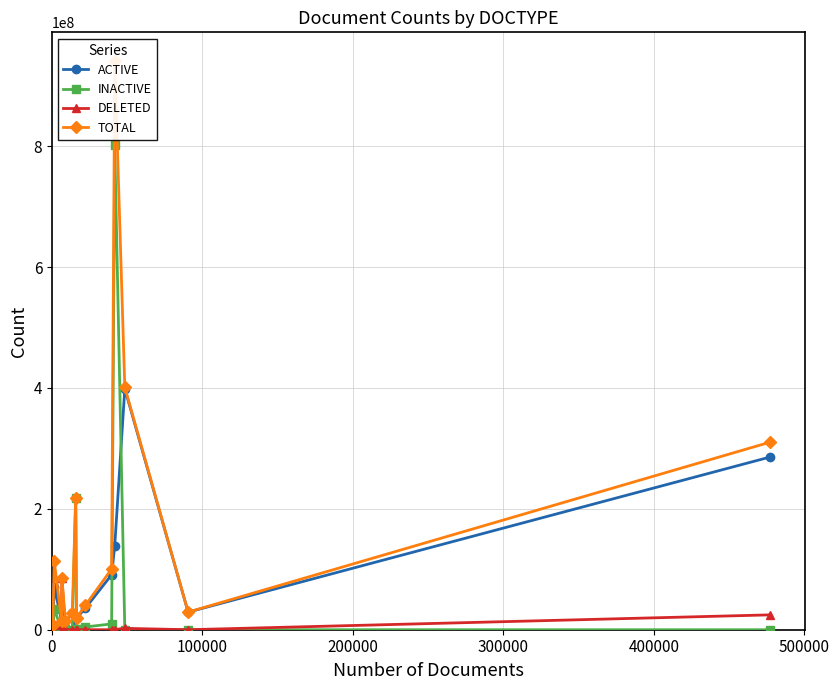

True or false: INACTIVE has more than 0 points higher than both neighbors.

True